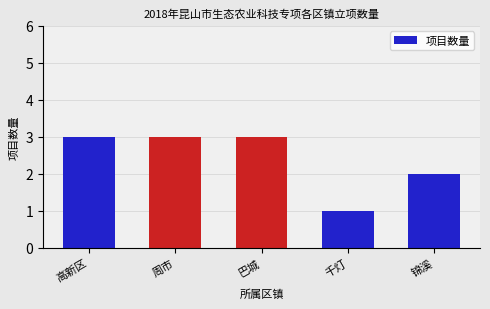

Is it true that the value at 千灯 is 0?

False